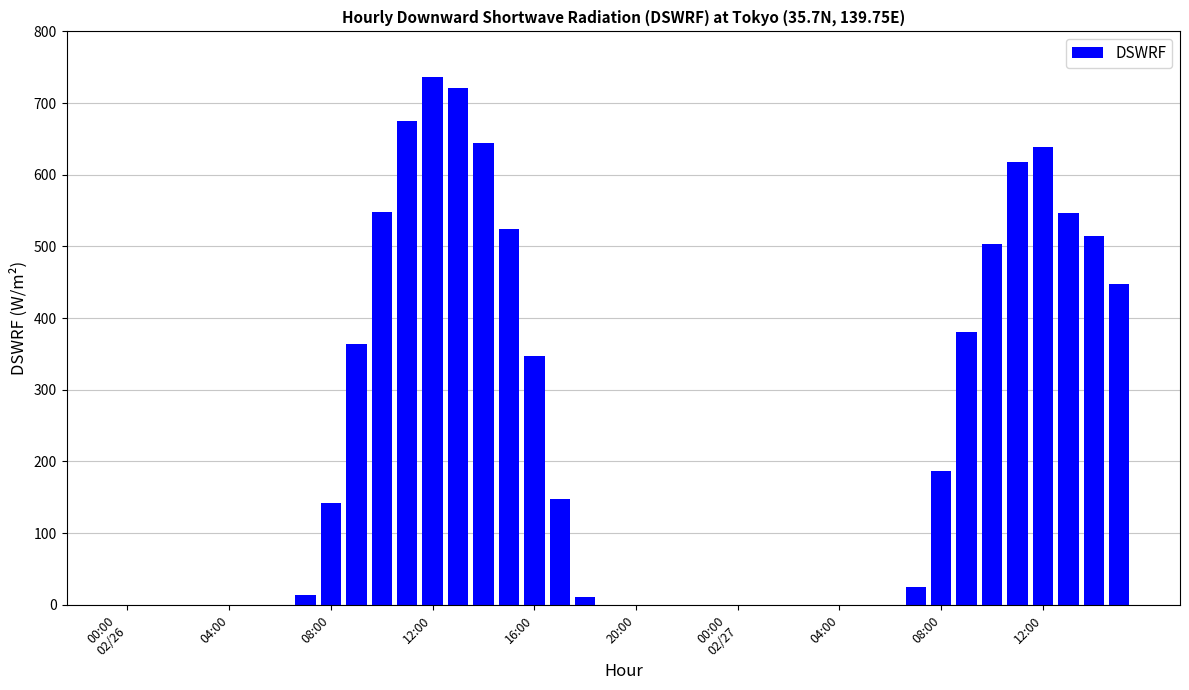

What is the greatest value displayed?

736.4